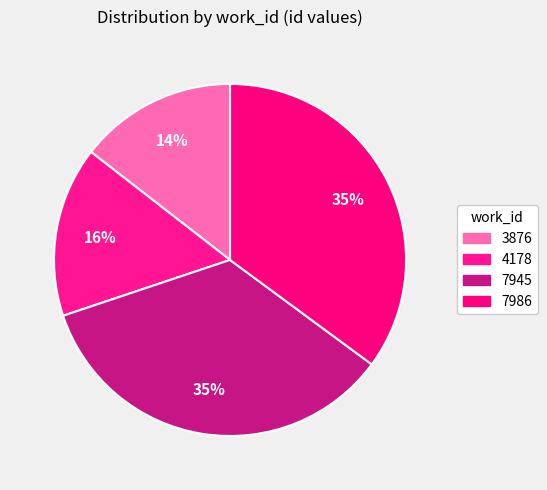

Rank the categories by value from lowest to highest.

3876, 4178, 7945, 7986